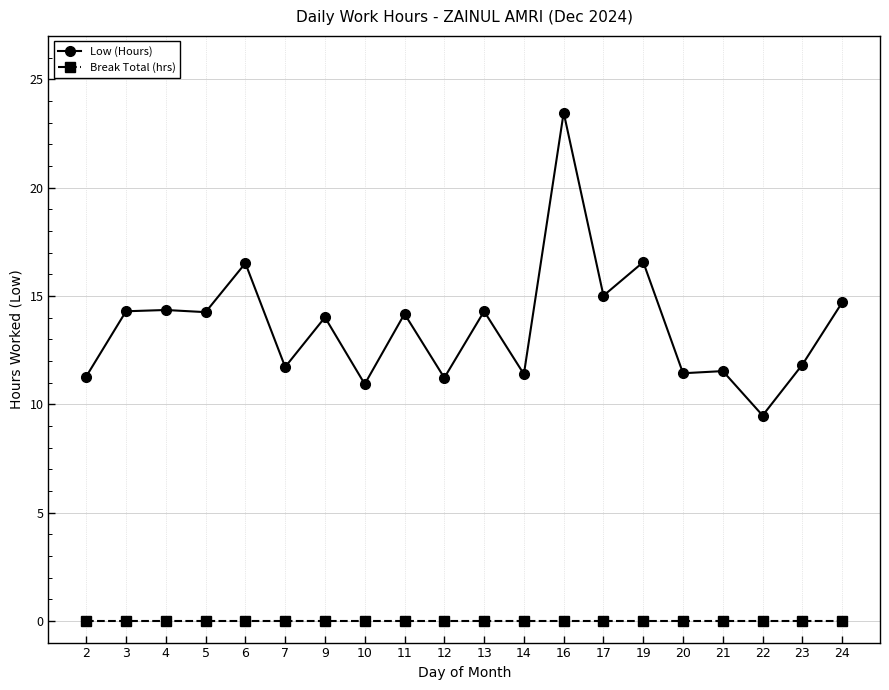

True or false: Low (Hours) has a value of 14.2 at 11.

True